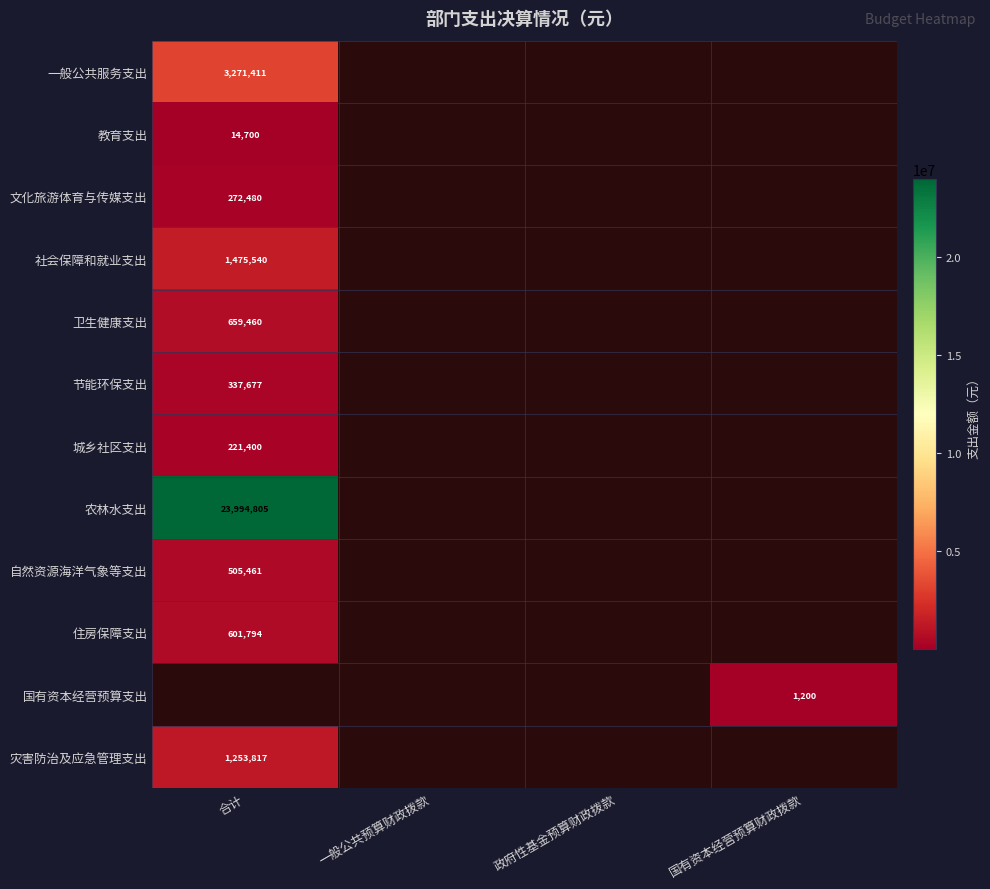

Rank the series at 合计 from lowest to highest value.

教育支出, 城乡社区支出, 文化旅游体育与传媒支出, 节能环保支出, 自然资源海洋气象等支出, 住房保障支出, 卫生健康支出, 灾害防治及应急管理支出, 社会保障和就业支出, 一般公共服务支出, 农林水支出, 国有资本经营预算支出